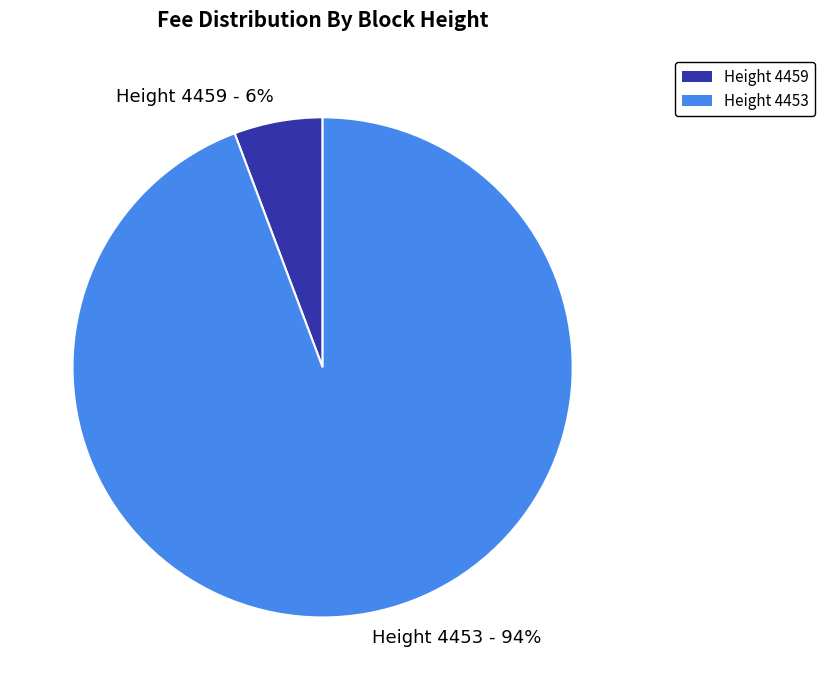

Rank the categories by value from highest to lowest.

Height 4453 - 94%, Height 4459 - 6%